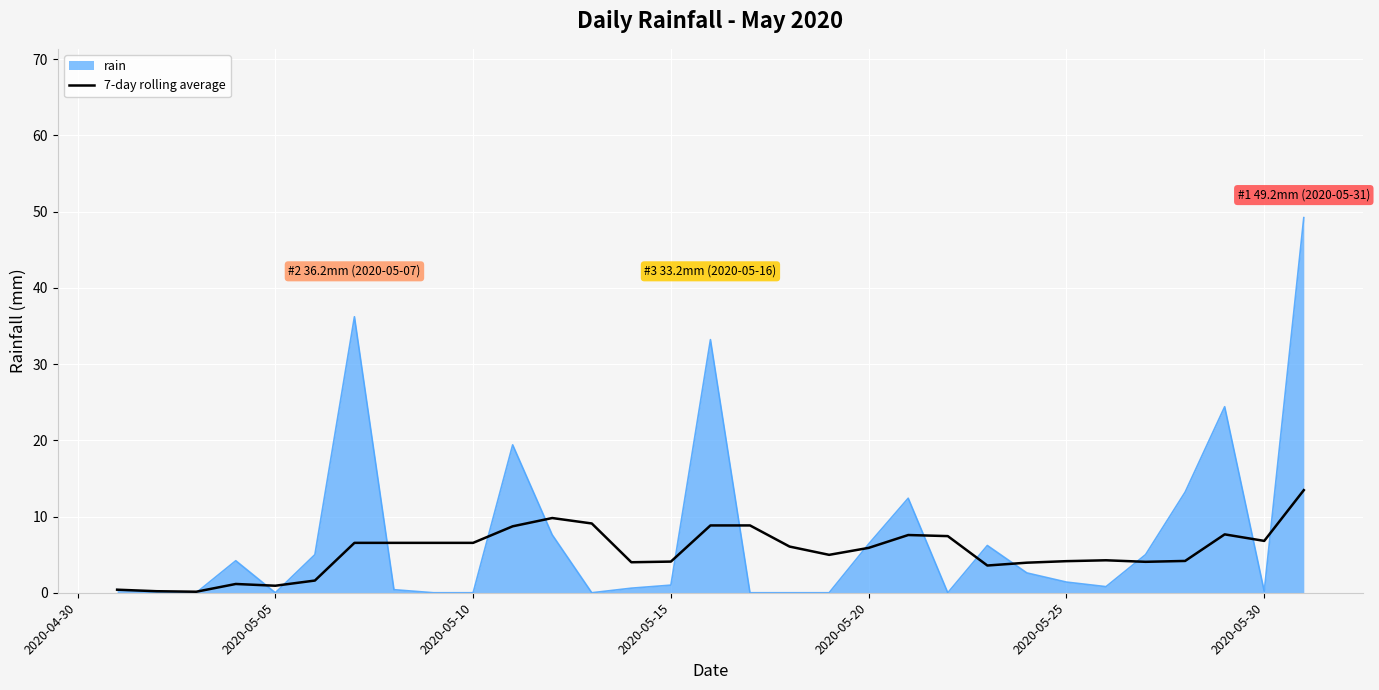

List the series in order of their peak value, lowest first.

7-day rolling average, rain